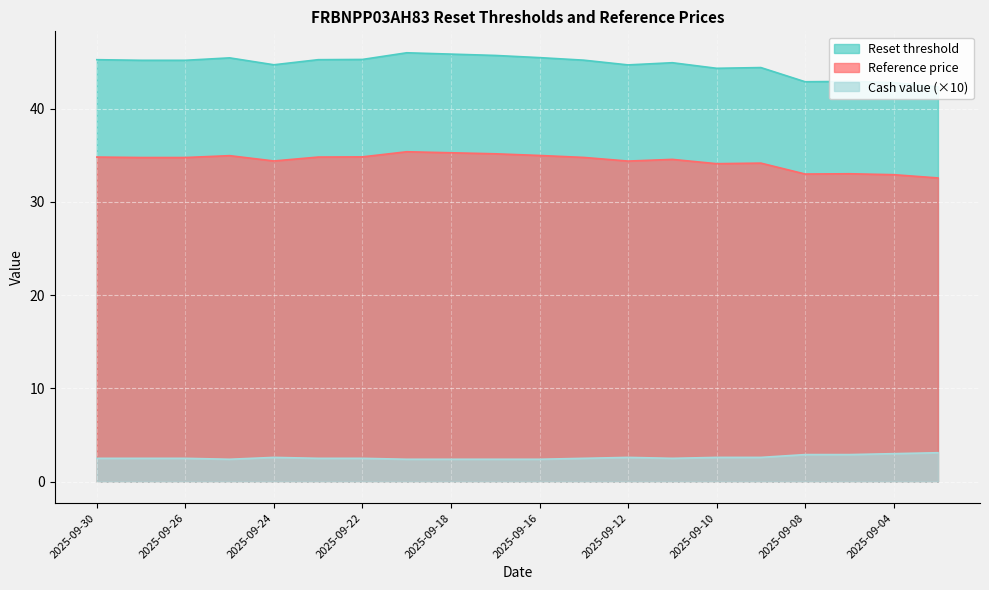

What is the value of the Reference price point at the 18th from the left?

33.0